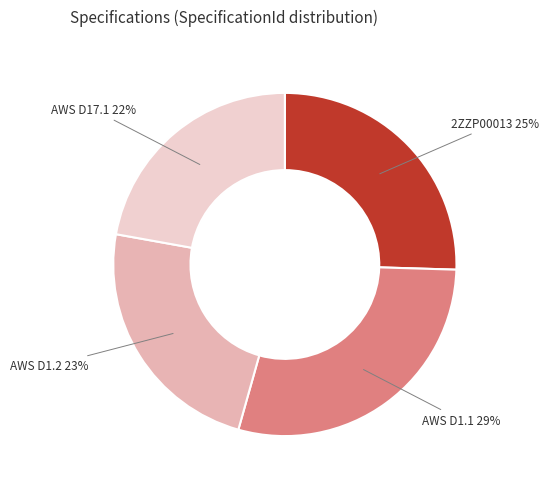

Count the number of slices in the pie.

4